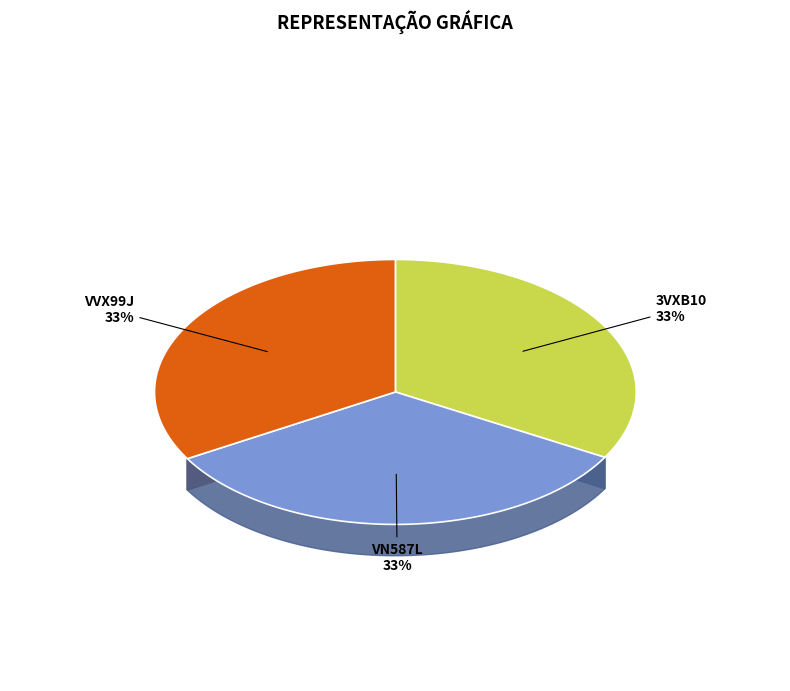

To the nearest percent, what portion does VN587L represent?

33%